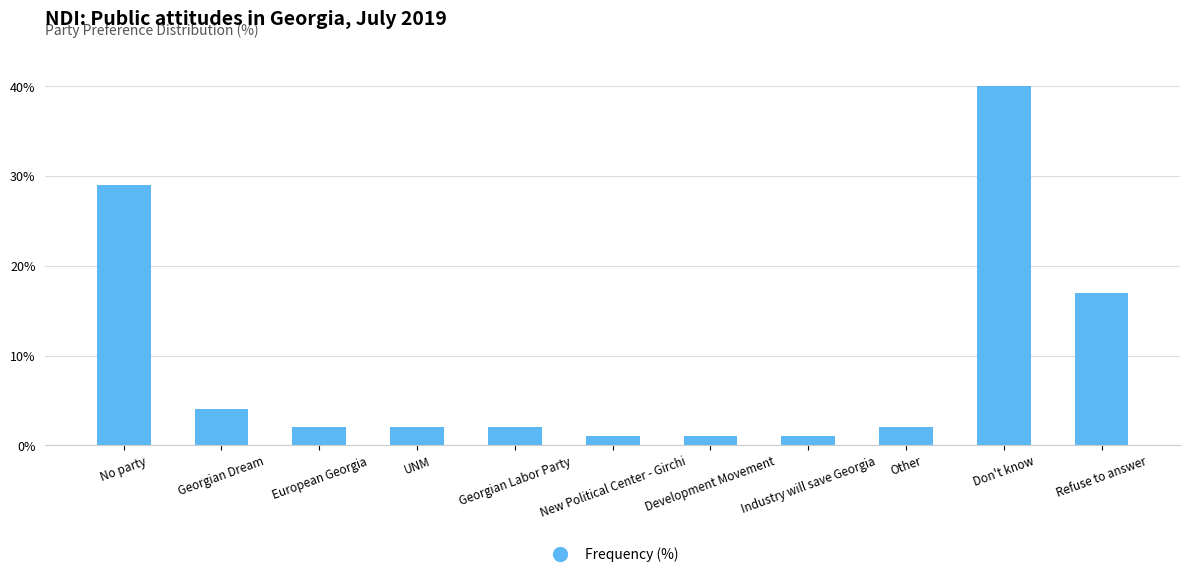

What is the maximum value shown in the chart?

40